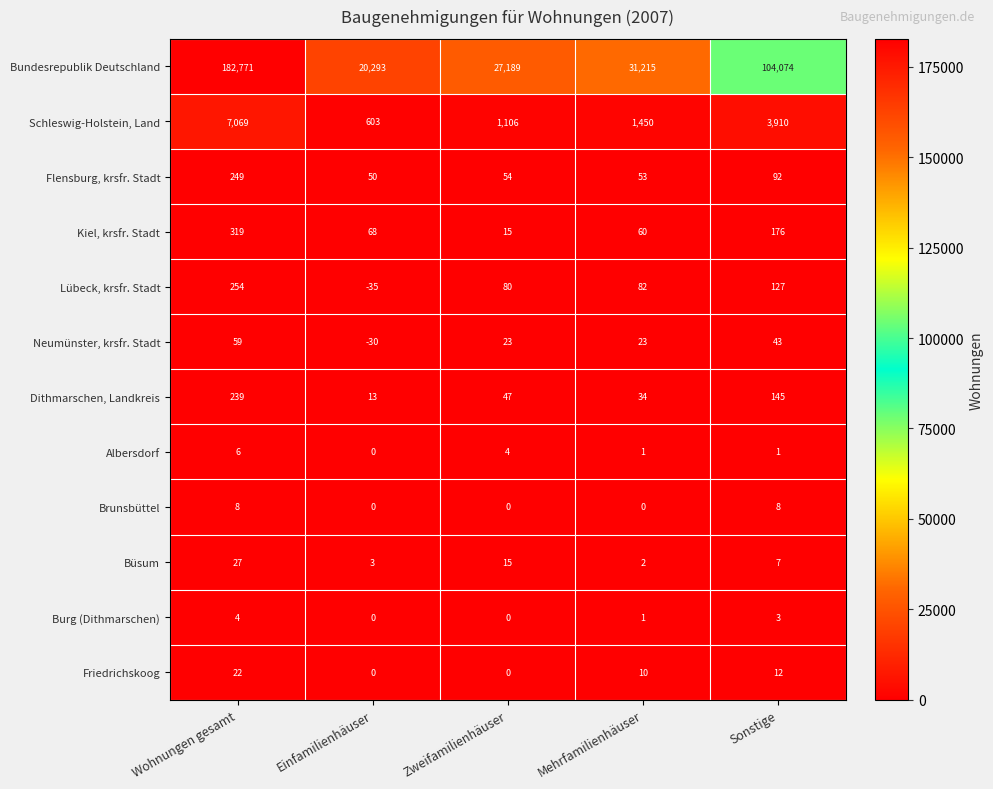

Which category has the lowest value in the Dithmarschen, Landkreis series?

Einfamilienhäuser